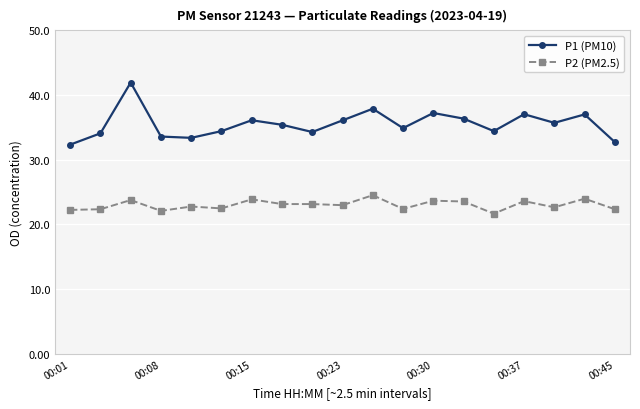

What is the maximum value shown in the chart?

41.9